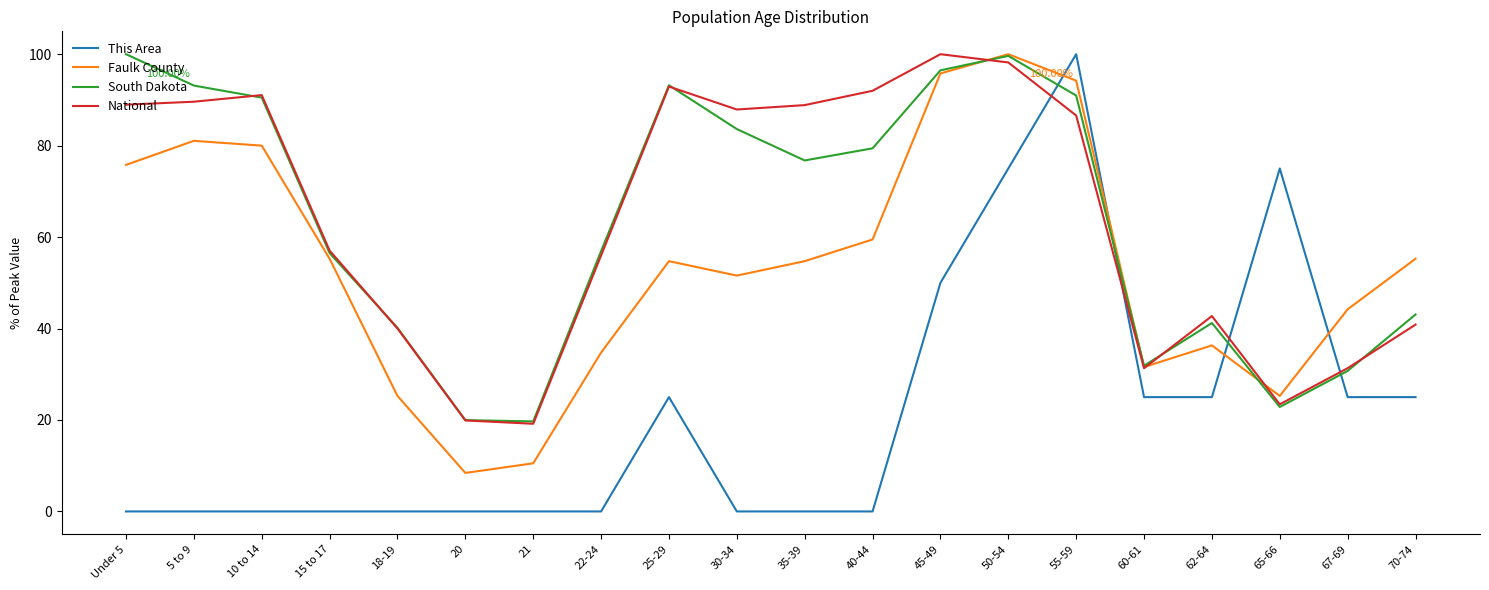

What is the total value across all series at 20?

48.3